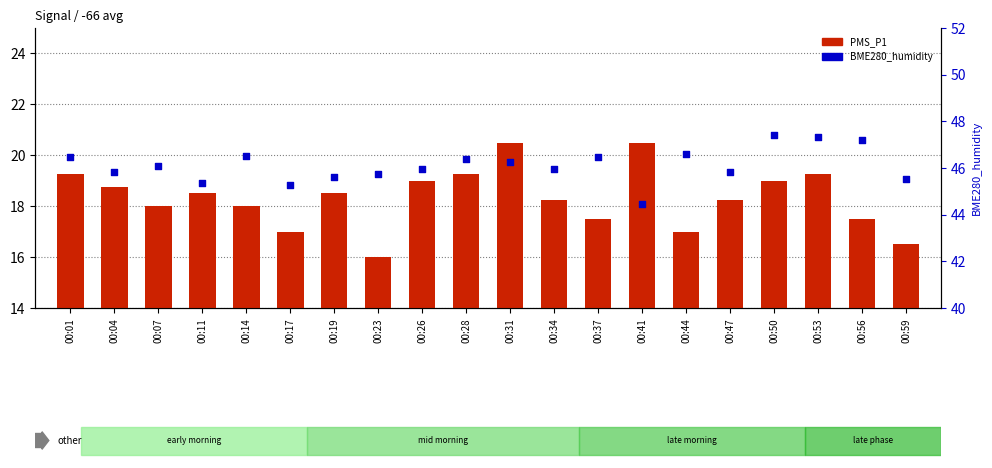

Which series has the largest total across all categories?

BME280_humidity